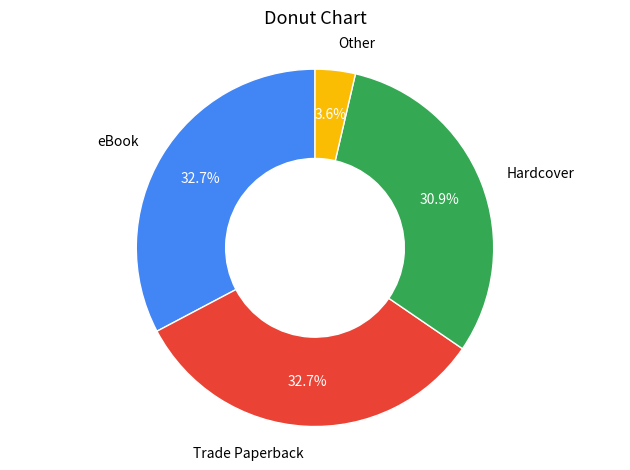

How many slices are in this pie chart?

4